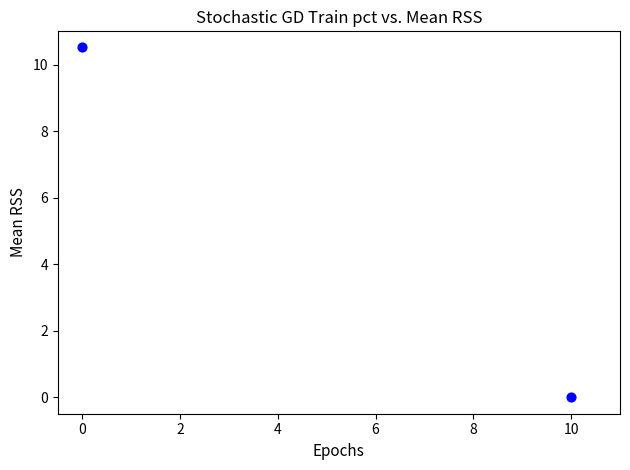

What is the average Y value?

5.3